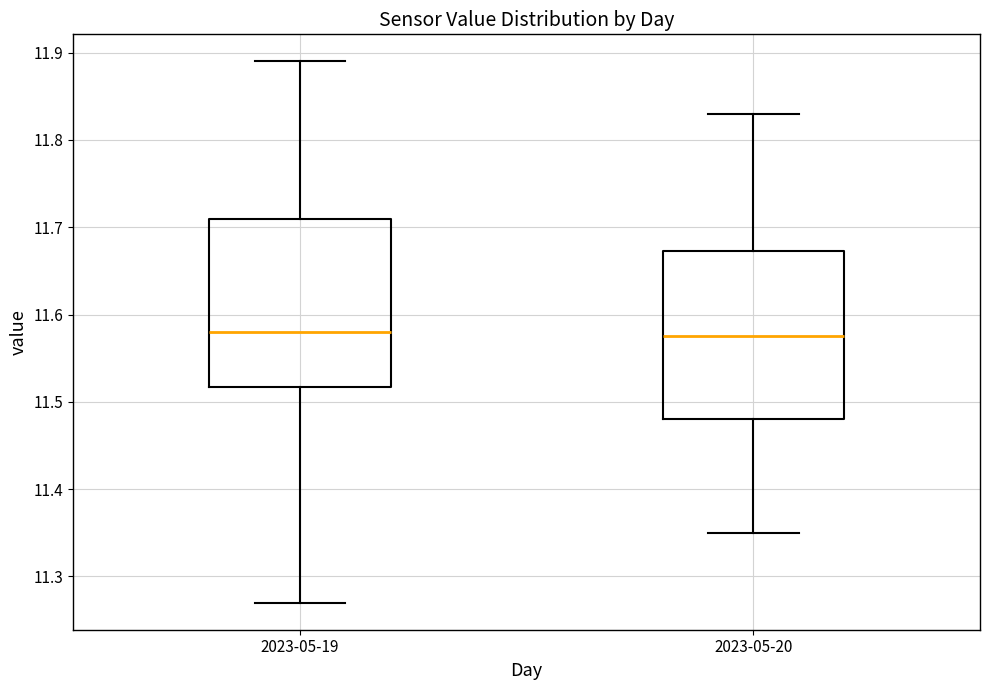

Reading left to right, read every box against the y-axis: the position of its median line, the range the box covers, and the ends of its whiskers. The values are not printed on the chart, so give them approximately, as read against the axis.

2023-05-19: median 11.58, box 11.52 to 11.71, whiskers 11.27 to 11.89
2023-05-20: median 11.58, box 11.48 to 11.67, whiskers 11.35 to 11.83